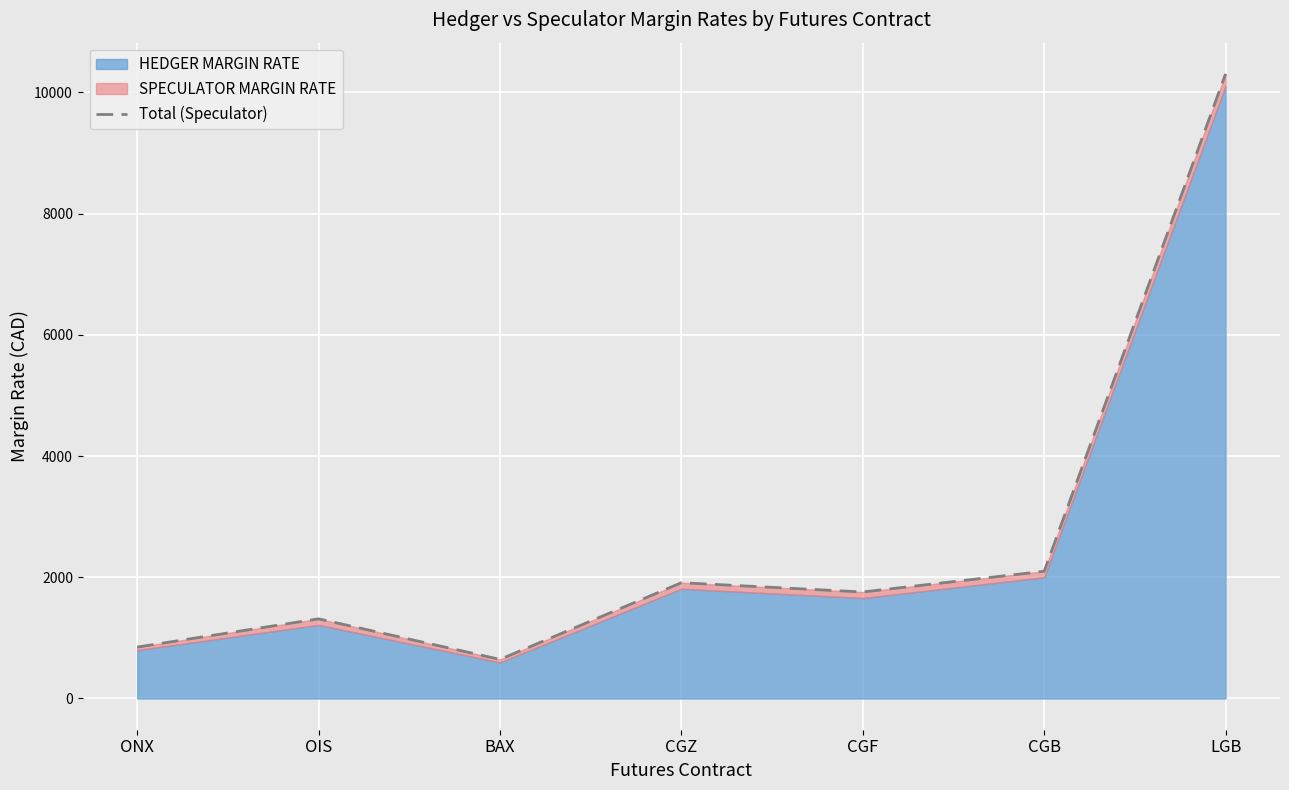

How many points are higher than both their immediate neighbors (excluding endpoints)?

2